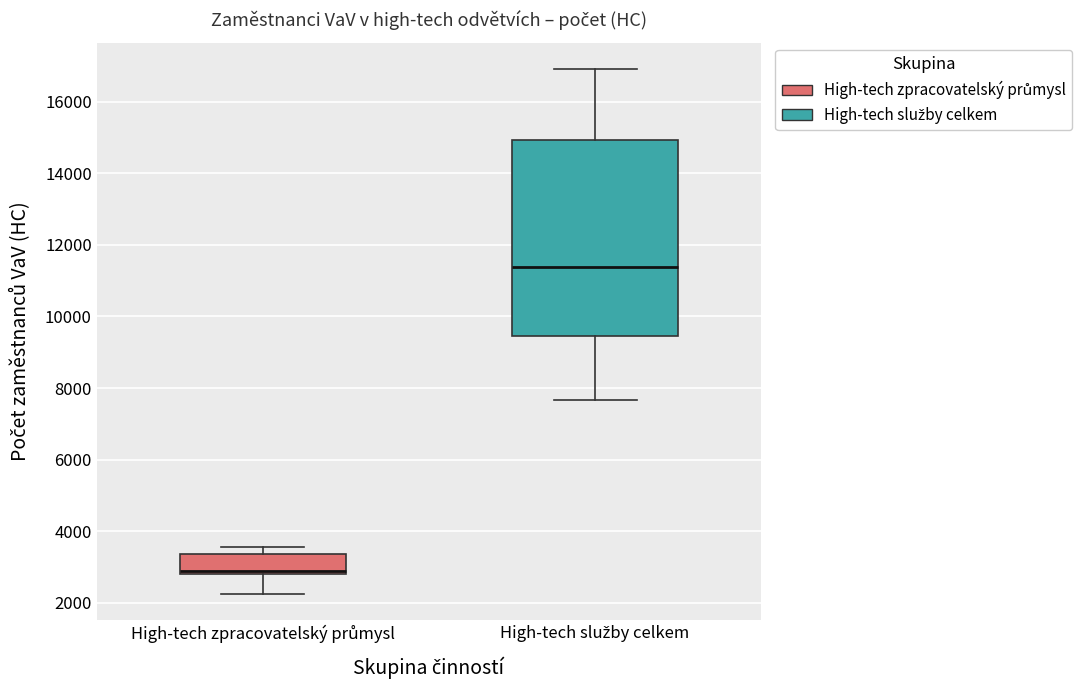

Reading left to right, read every box against the y-axis: the position of its median line, the range the box covers, and the ends of its whiskers. The values are not printed on the chart, so give them approximately, as read against the axis.

High-tech zpracovatelský průmysl: median 2800 (just above the box's lower edge), box 2800 to 3400, whiskers 2200 to 3600
High-tech služby celkem: median 11400, box 9400 to 15000, whiskers 7600 to 17000